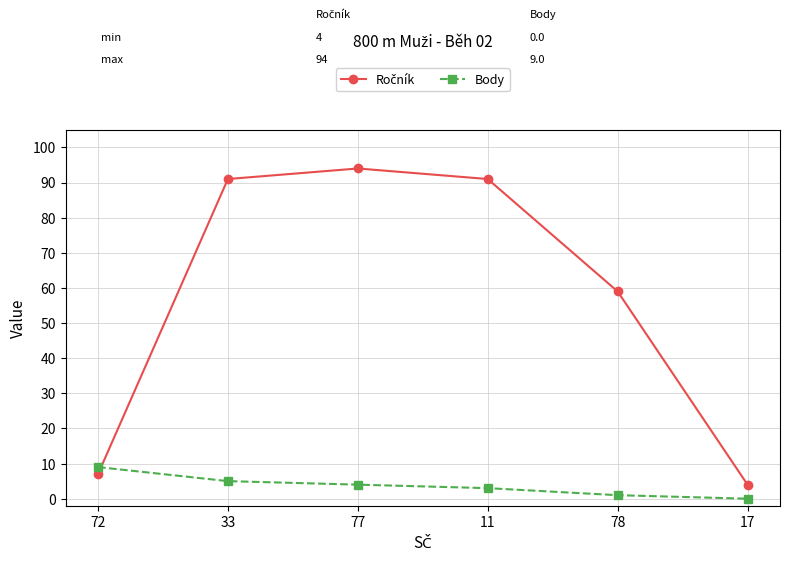

At which category is the sum across all series the highest?

77